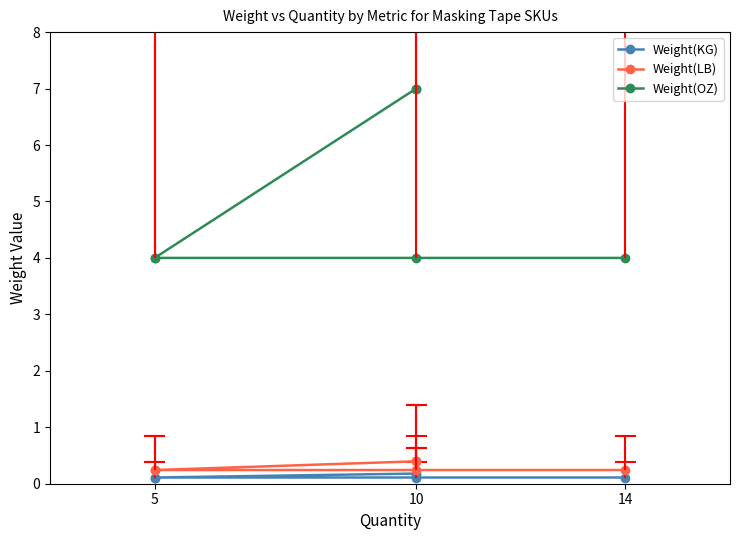

What is the minimum value shown in the chart?

0.1